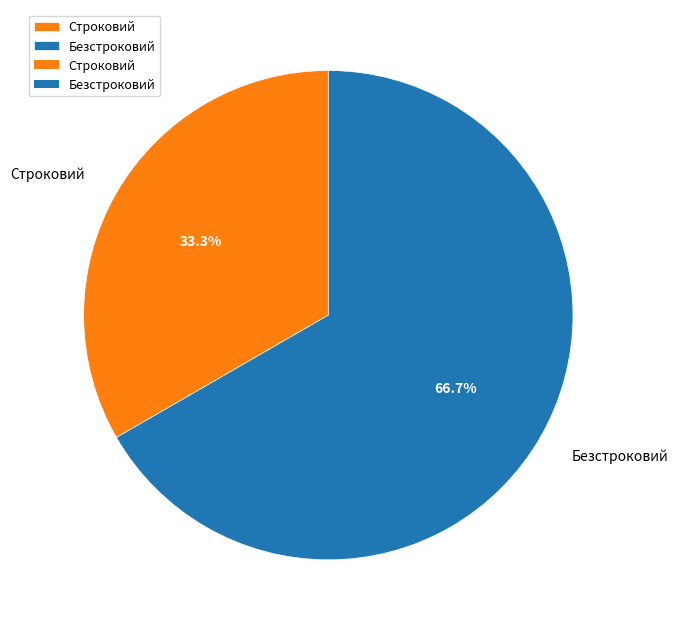

Which has a higher value, Безстроковий or Строковий?

Безстроковий